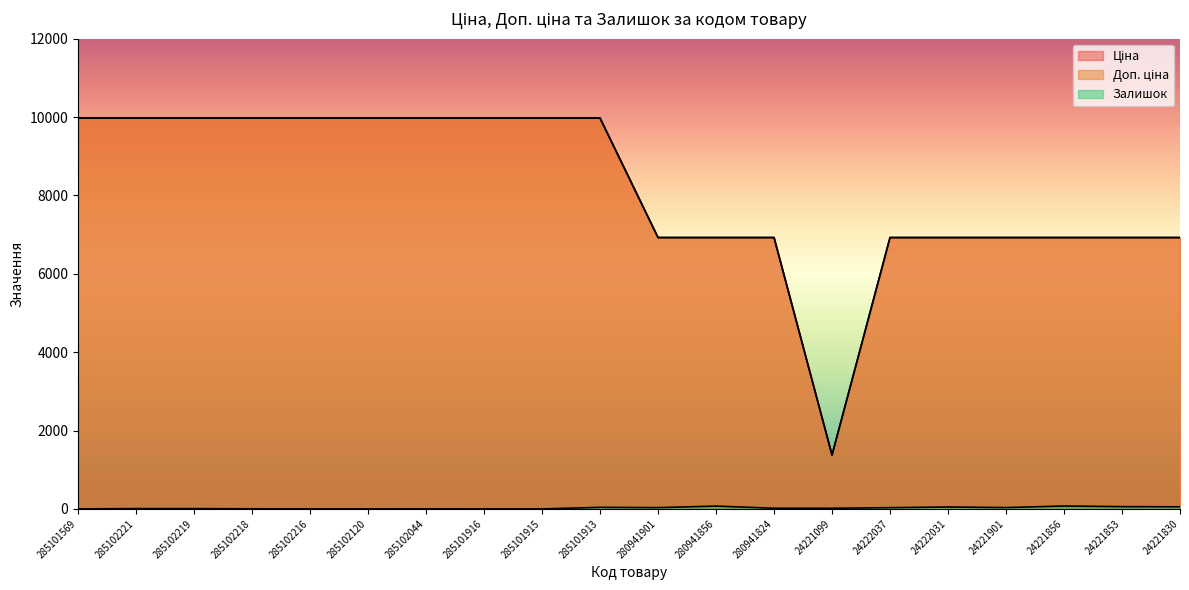

Which series has the largest range (max minus min)?

Доп. ціна